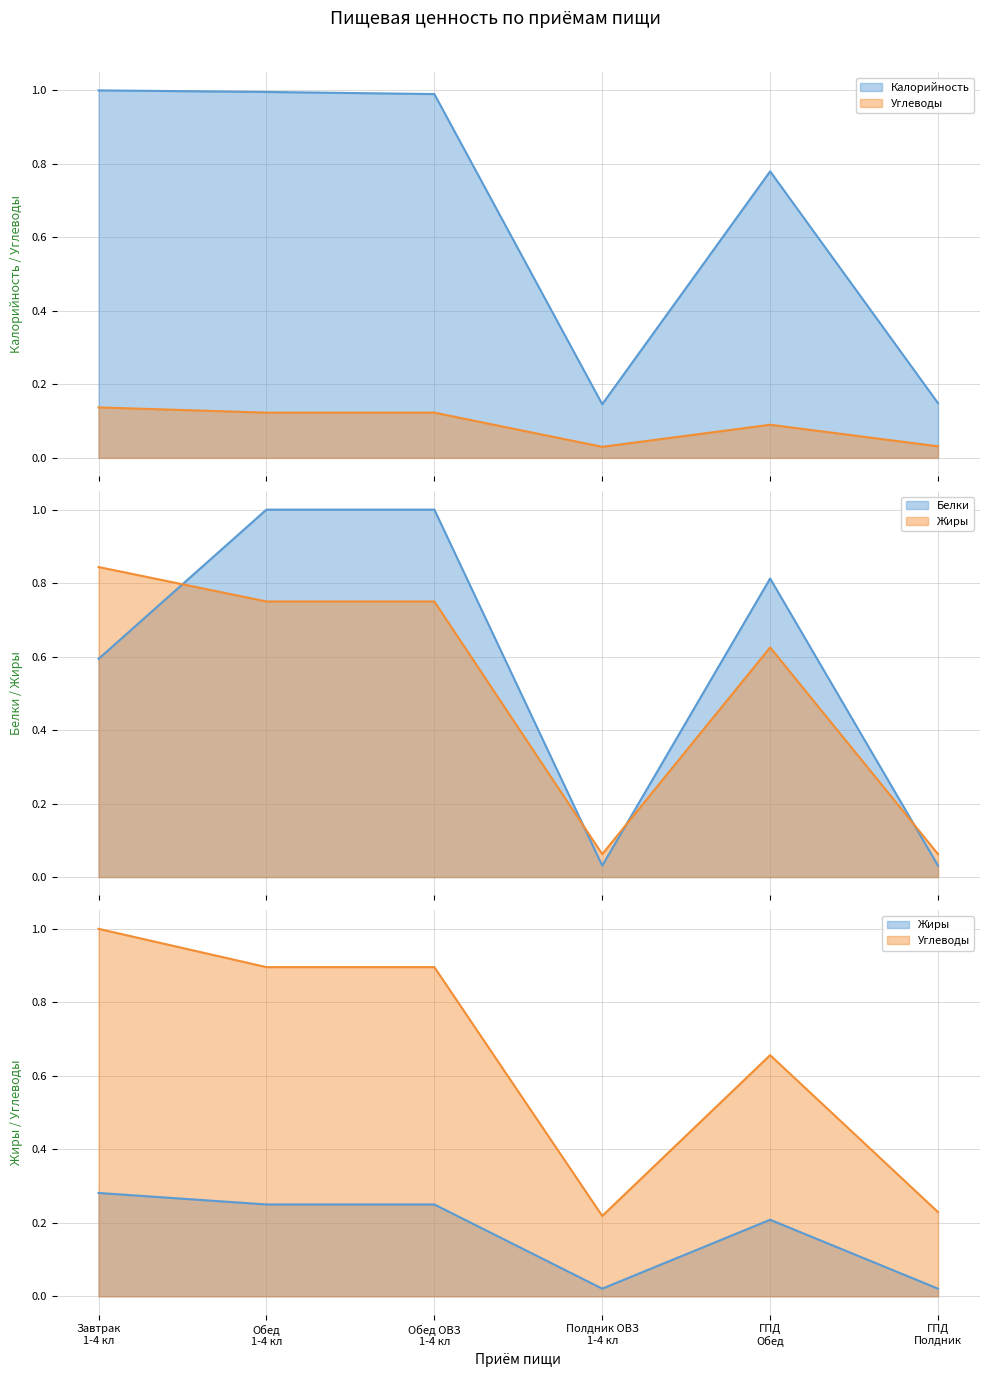

At which category does Белки reach its first local valley?

Полдник ОВЗ 1-4 кл